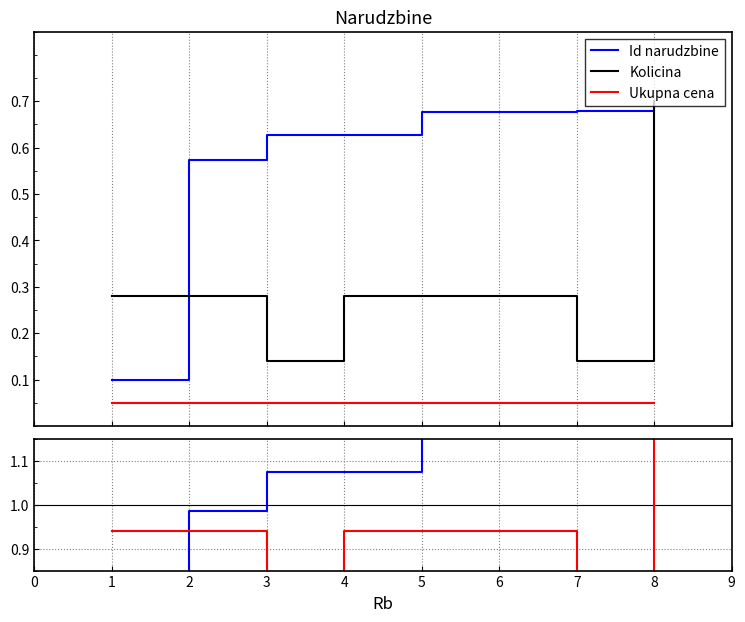

What is the smallest value displayed?

0.1